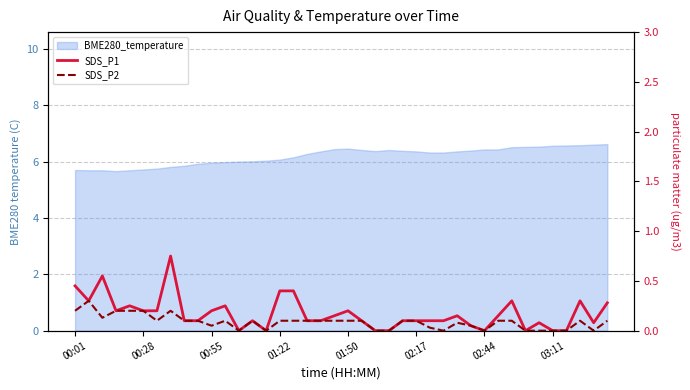

What is the sum of all SDS_P1 values?

6.9